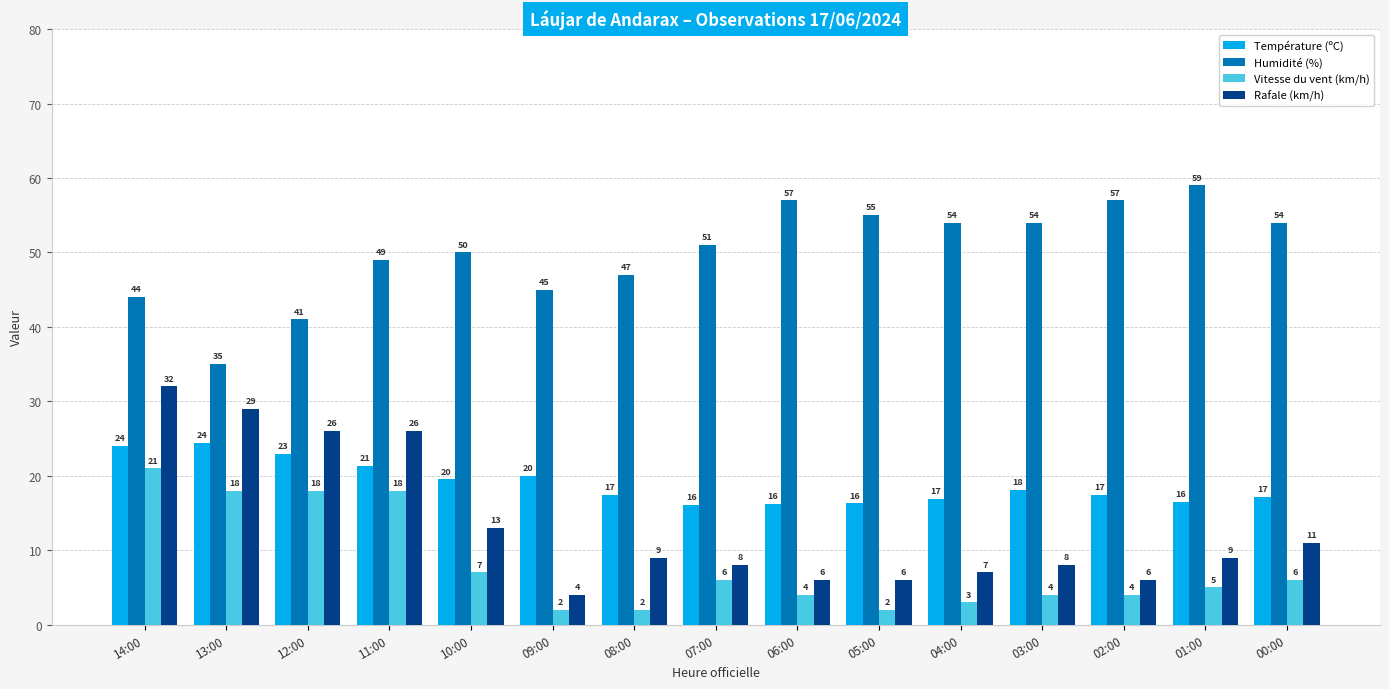

What is the sum of all Vitesse du vent (km/h) values?

120.0